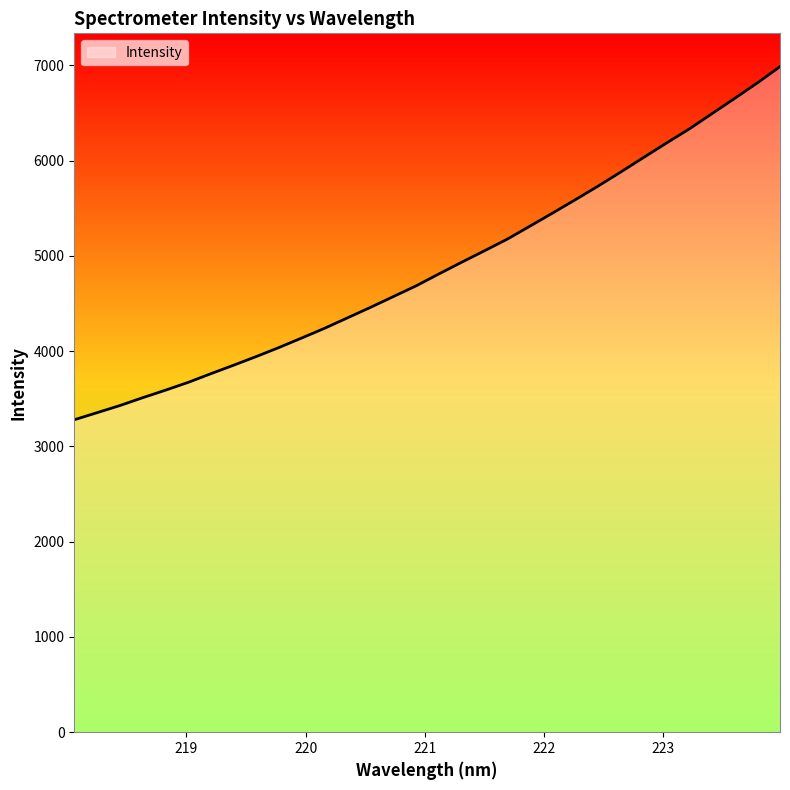

What is the maximum value shown in the chart?

6986.1